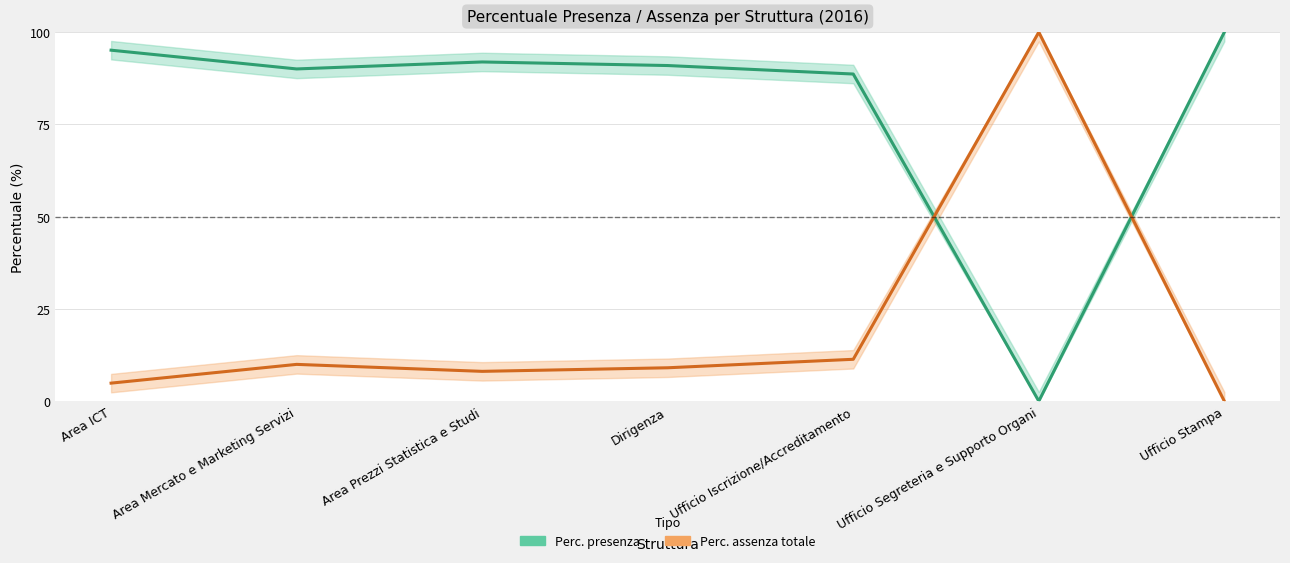

True or false: Perc. presenza has a value of 100.0 at Ufficio Stampa.

True